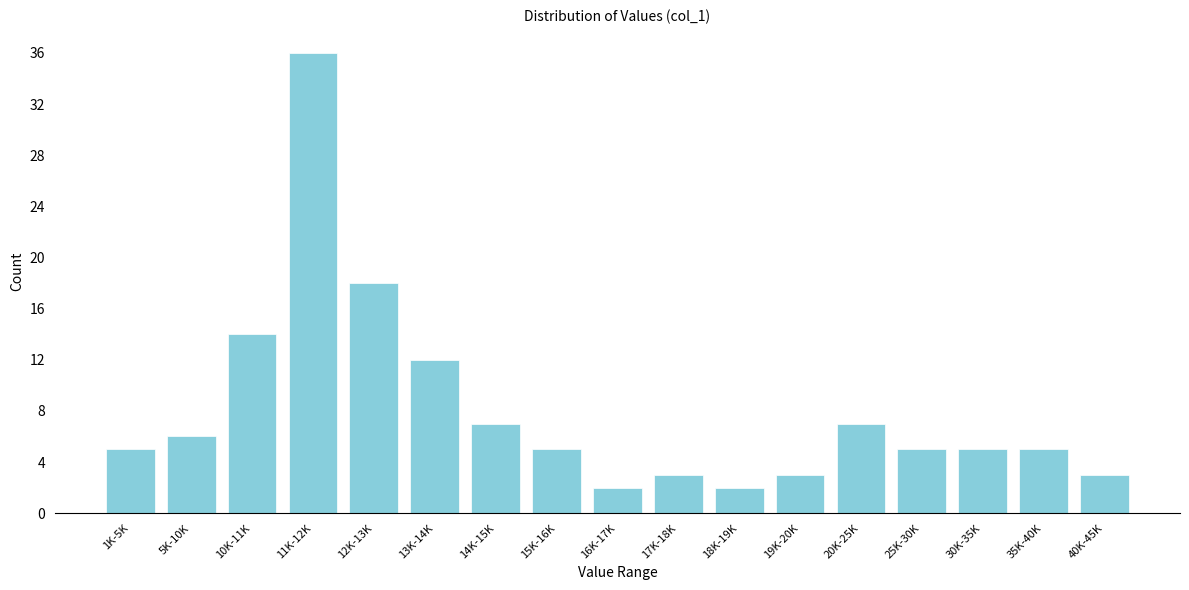

Reading left to right, transcribe all the data shown in this chart.

5	6	14	36	18	12	7	5	2	3	2	3	7	5	5	5	3